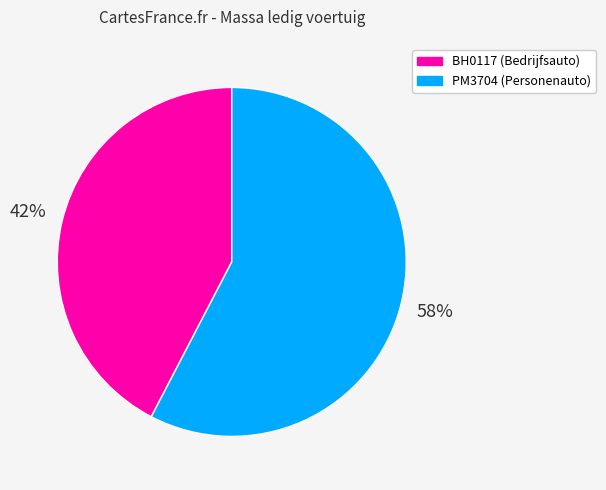

Which slice is the largest?

PM3704